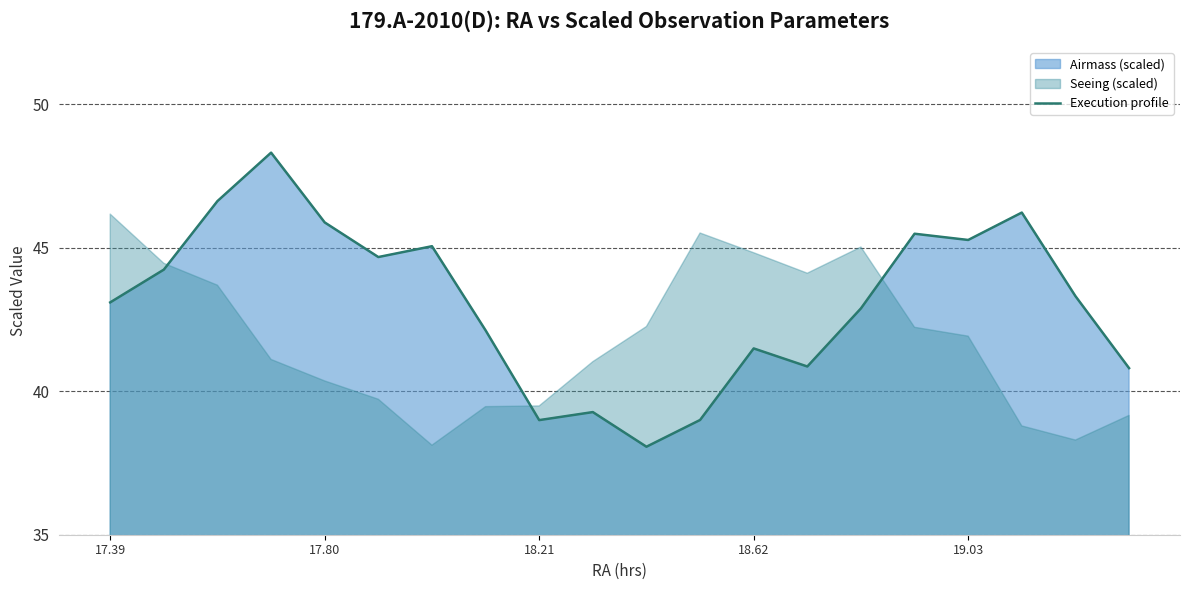

Reading right to left, what are all the values shown in this chart?

40.8	43.3	46.2	45.3	45.5	42.9	40.9	41.5	39.0	38.1	39.3	39.0	42.1	45.1	44.7	45.9	48.3	46.6	44.2	43.1